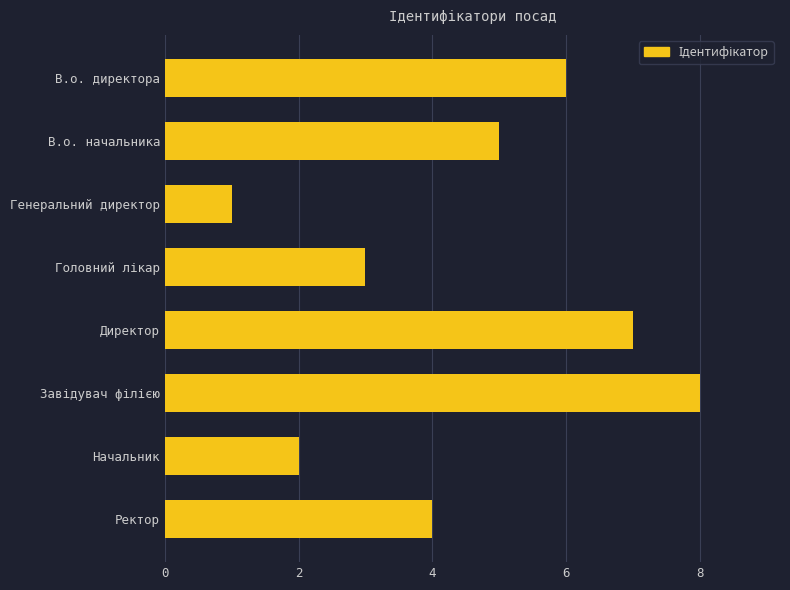

Reading top to bottom, extract all data points from this chart.

6	5	1	3	7	8	2	4